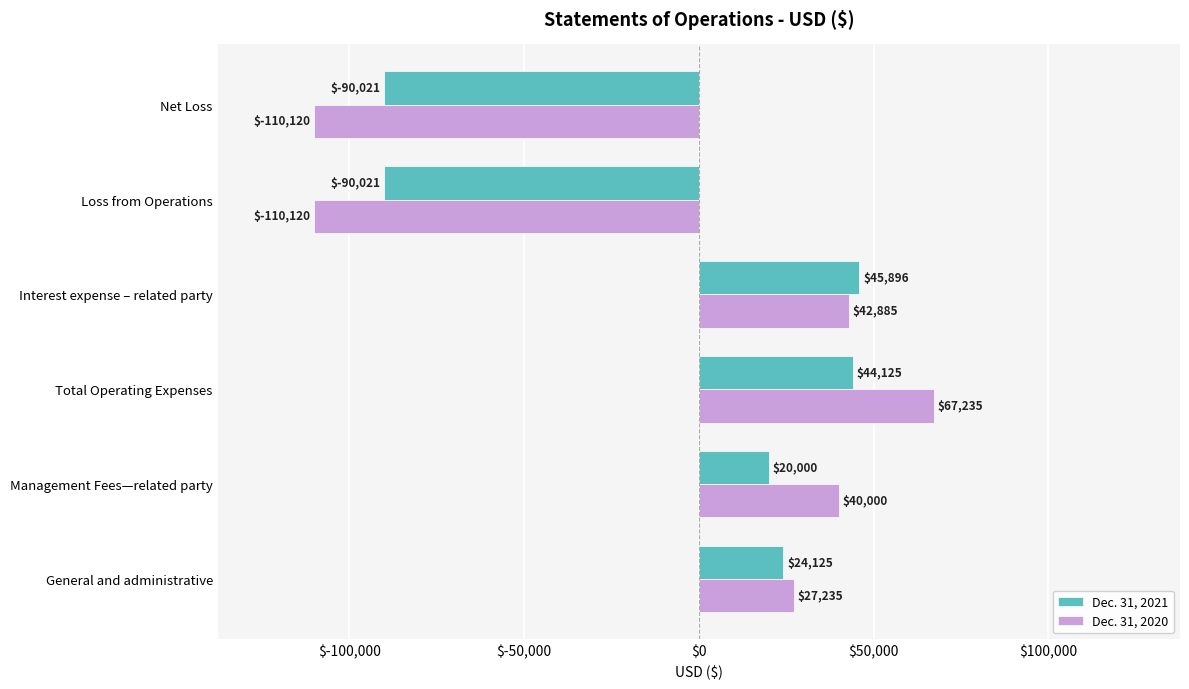

What is the difference between the maximum and minimum values in the Dec. 31, 2021 series?

135917